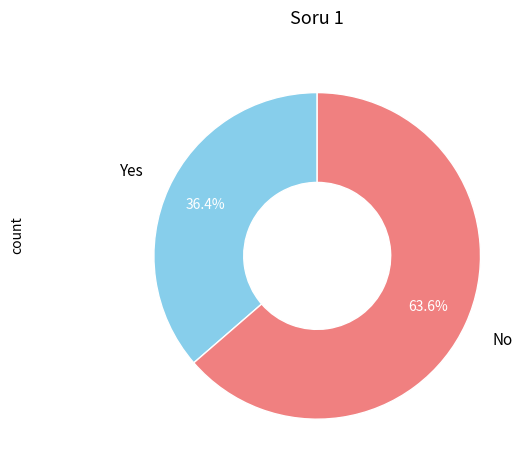

Count the number of slices in the pie.

2